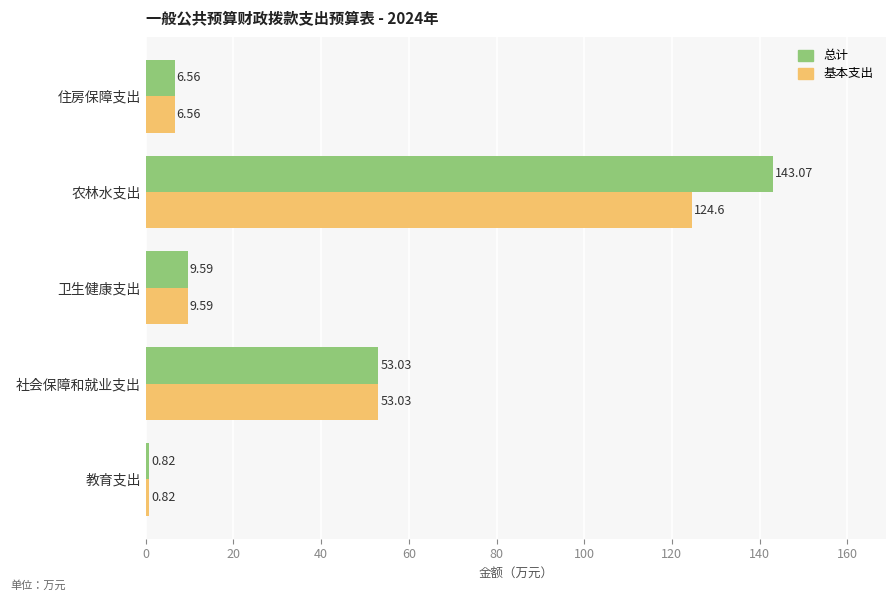

What is the maximum value for 基本支出?

124.6